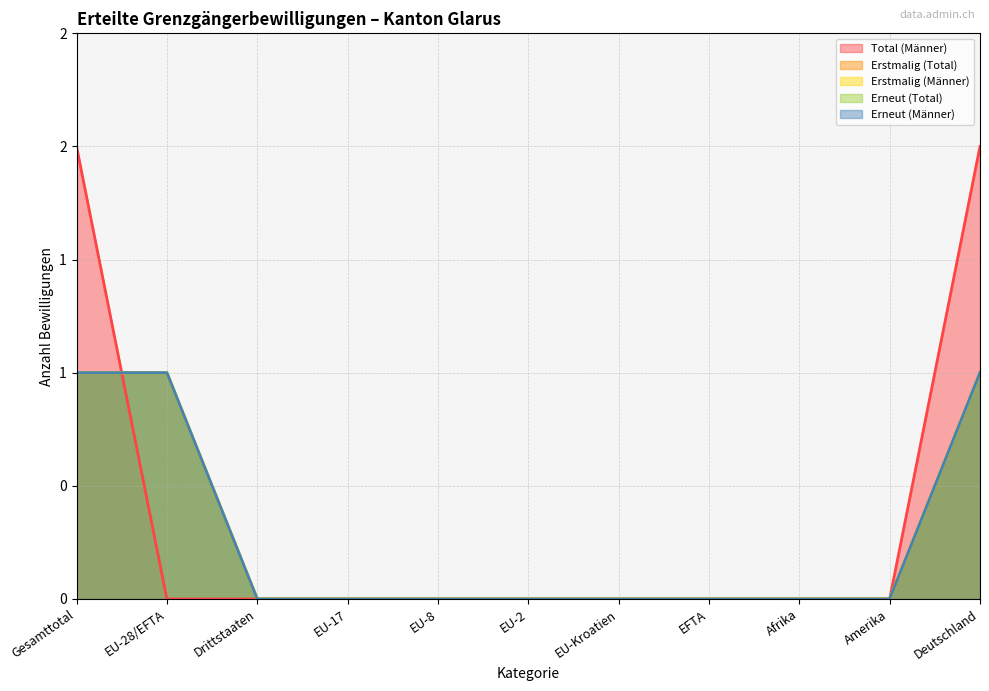

Rank the series at Deutschland from highest to lowest value.

Total (Männer), Erstmalig (Total), Erstmalig (Männer), Erneut (Total), Erneut (Männer)